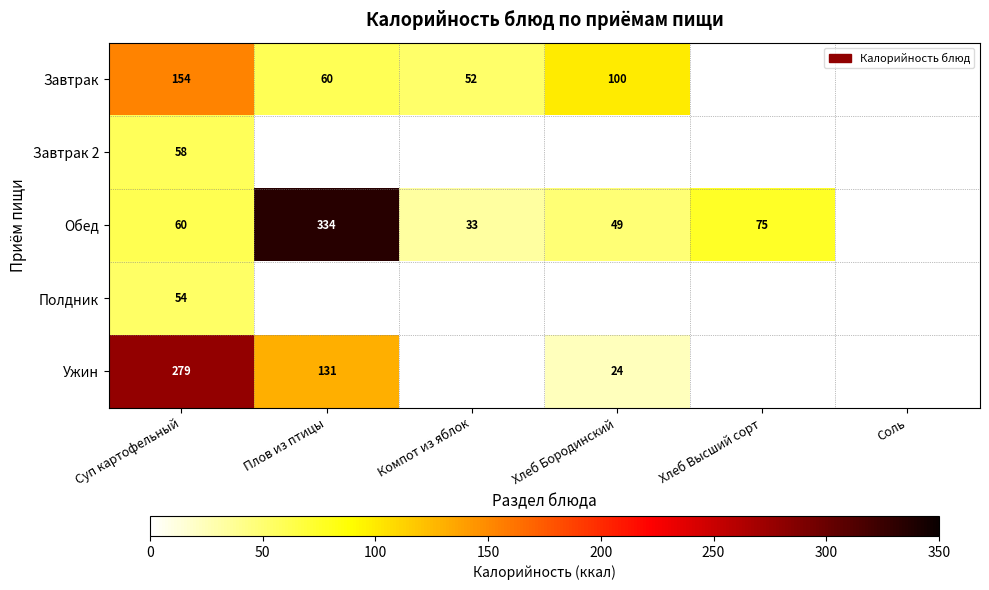

Is the value of Завтрак at Хлеб Бородинский greater than the value of Полдник at Суп картофельный?

Yes